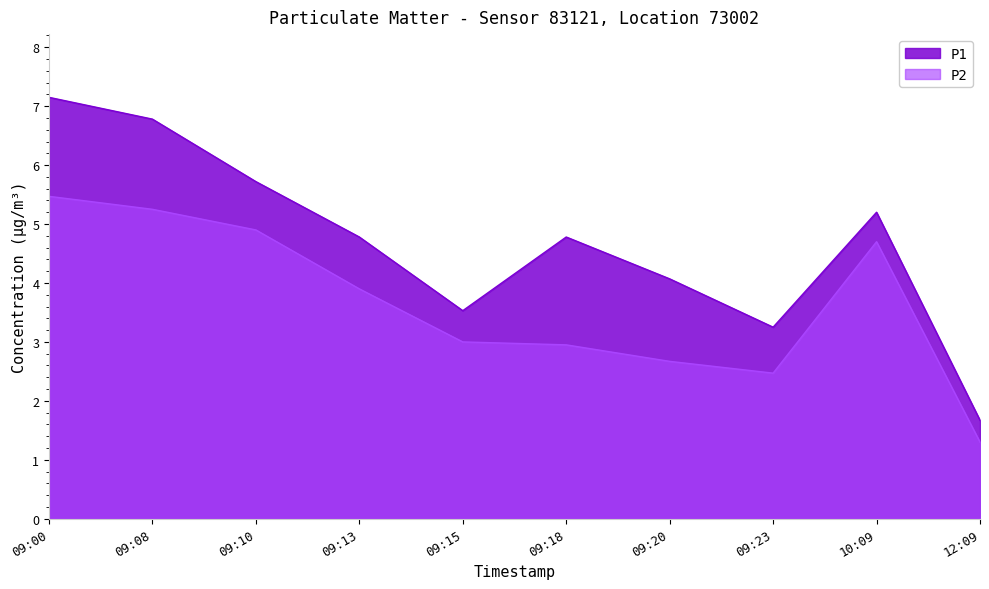

What position from the left is 10:09?

9